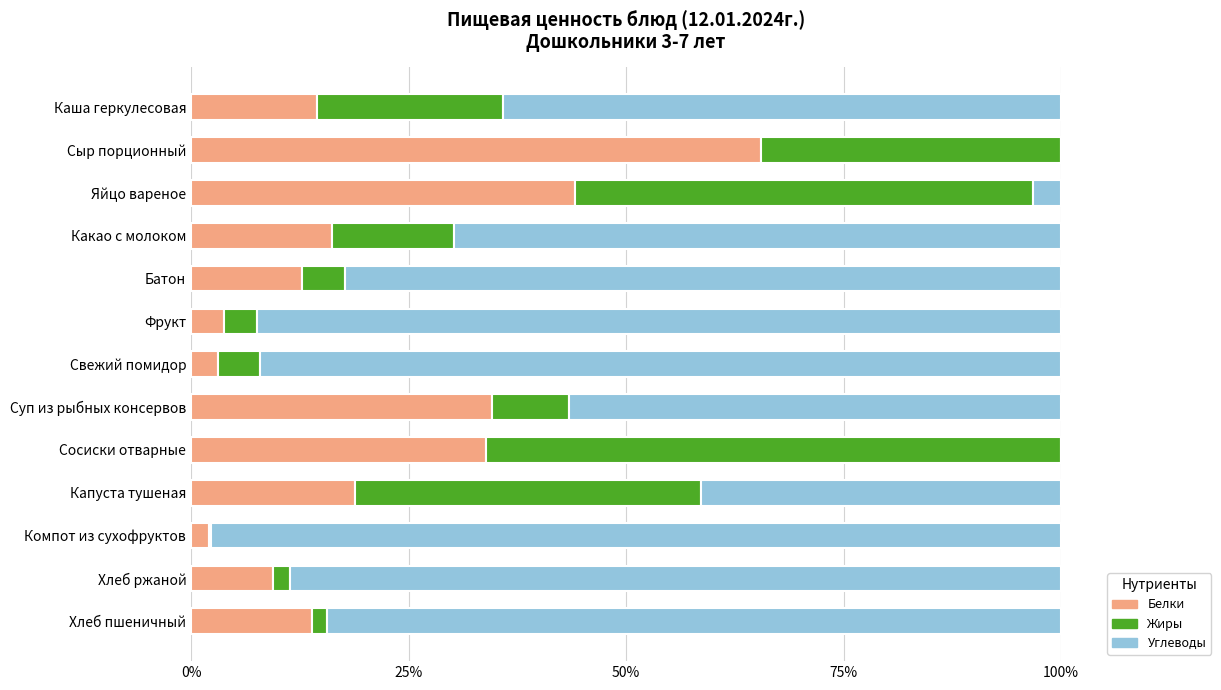

What is the total value across all series at Сосиски отварные?

100.0